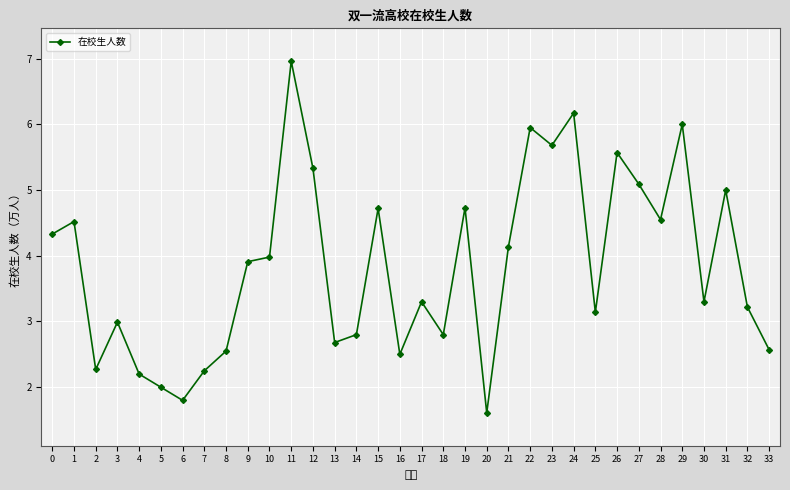

What is the value of the 4th point from the left?

3.0